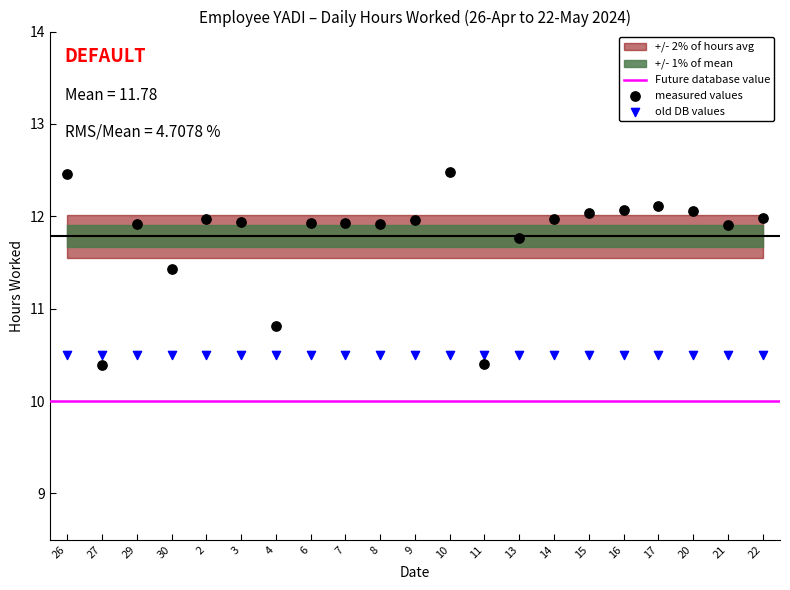

Which series contains the highest Y value?

measured values